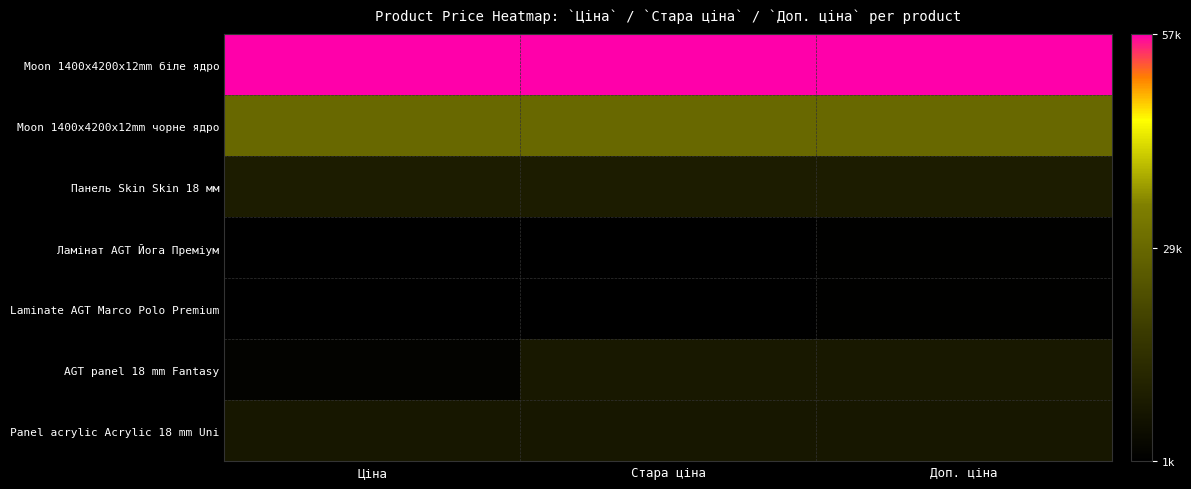

At which category is the sum across all series the highest?

Доп. ціна